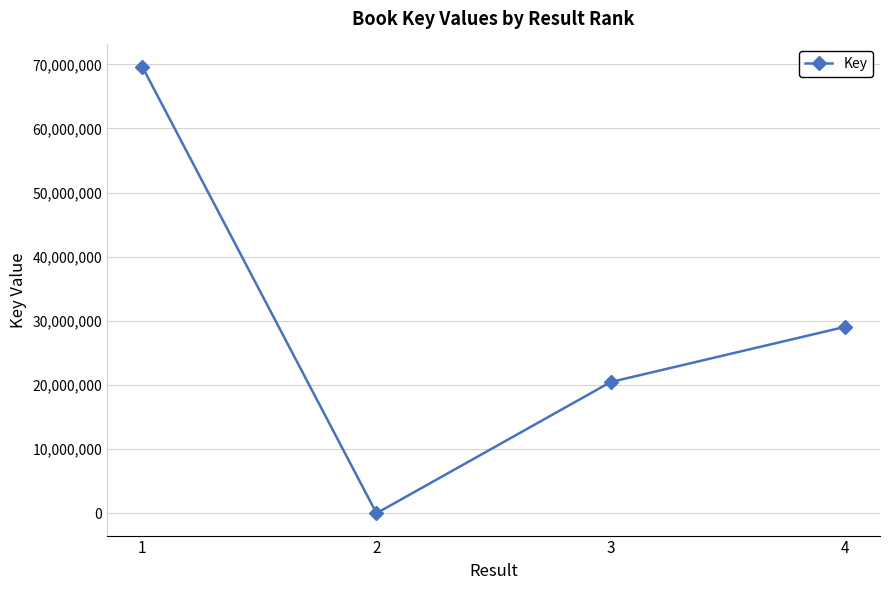

Approximately how many times larger is the value at 1 compared to 2?

10642.9